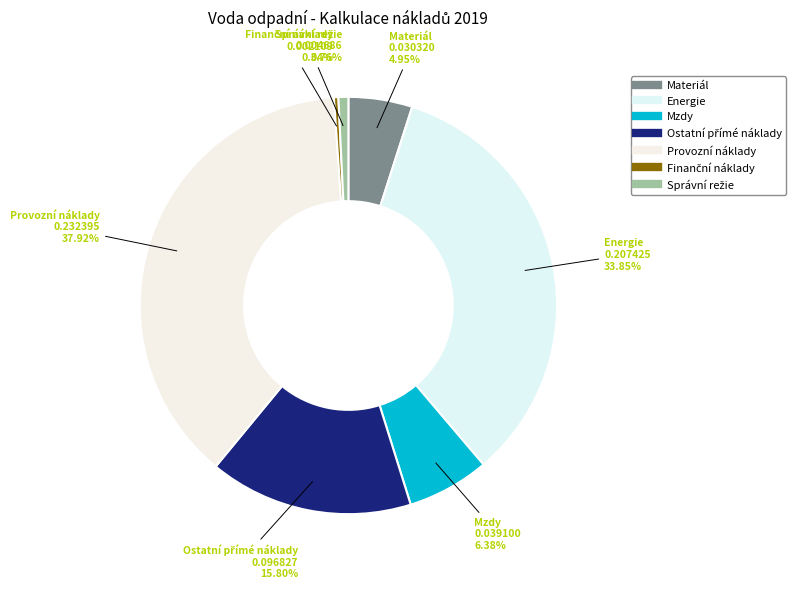

To the nearest percent, what percentage of the pie is Mzdy?

6%